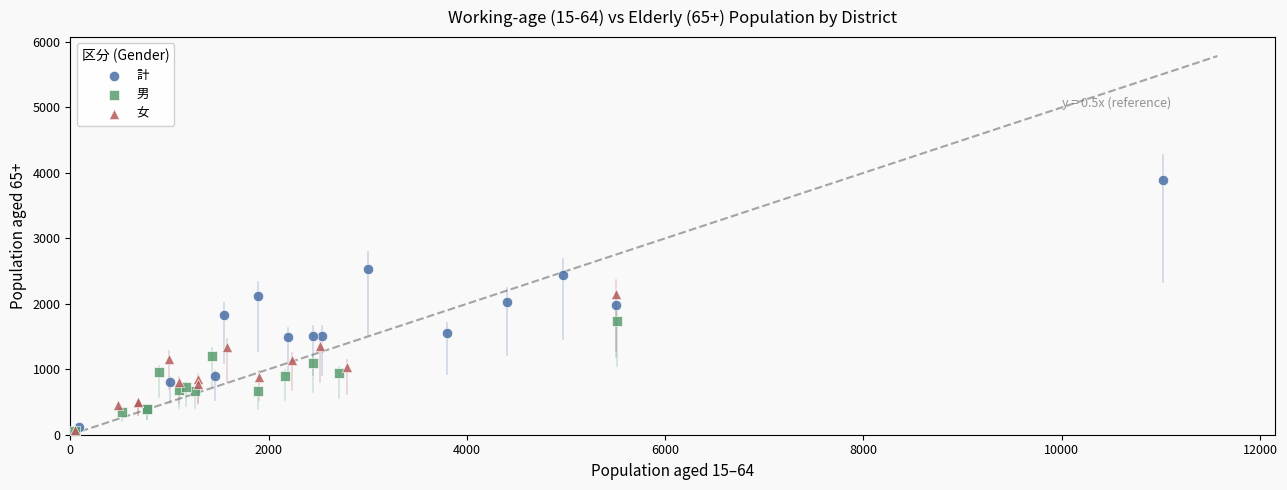

Which series reaches the maximum Y coordinate?

計